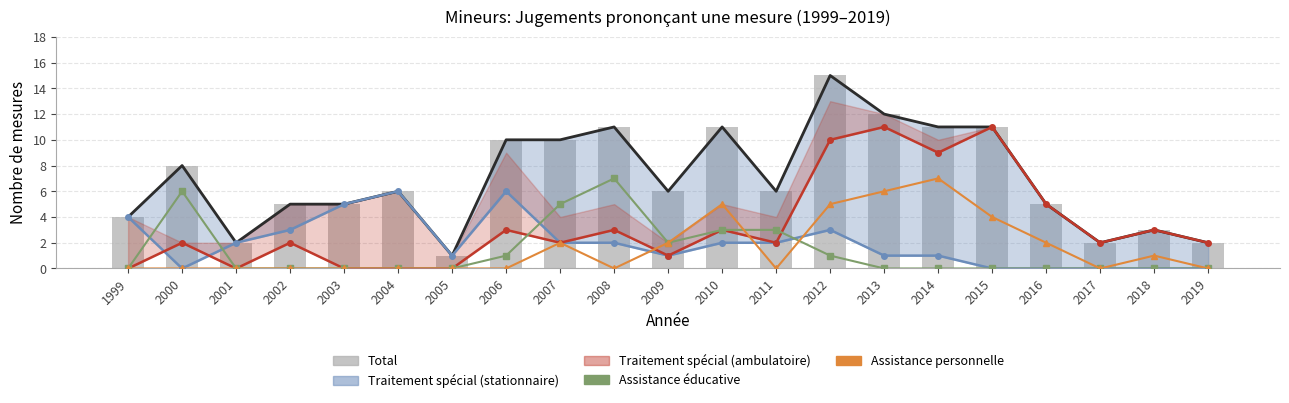

Which has a higher value, 2006 or 2009?

2006